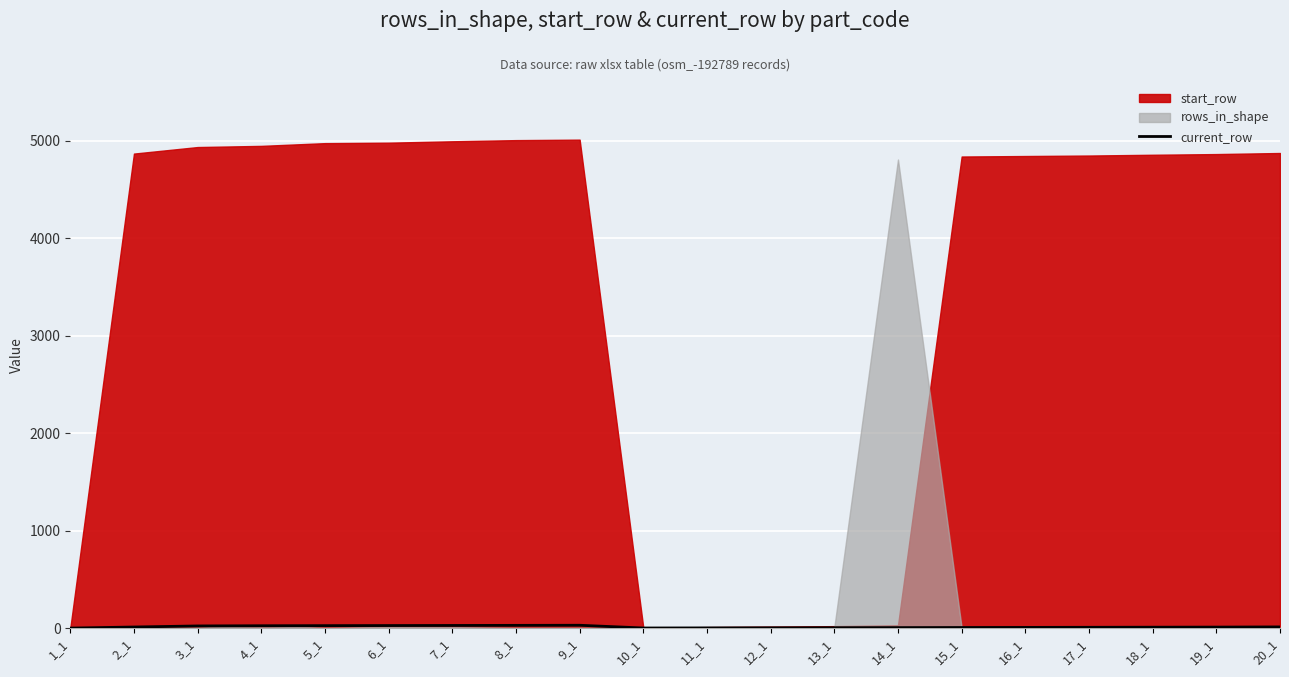

How many values exceed 12?

9